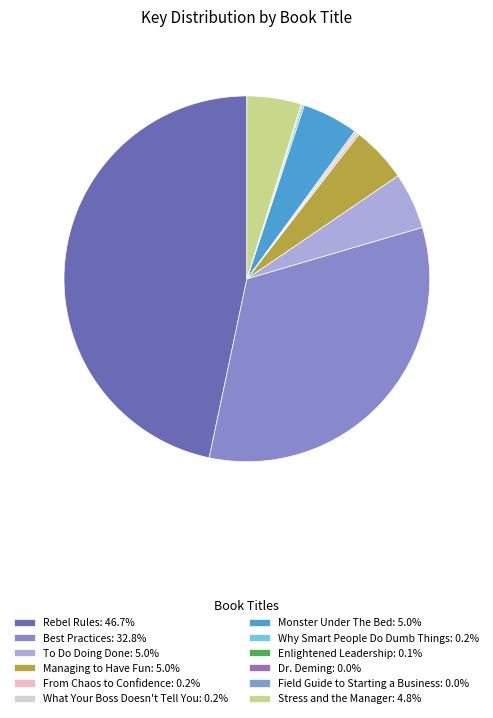

Between Best Practices and Dr. Deming, which is larger?

Best Practices